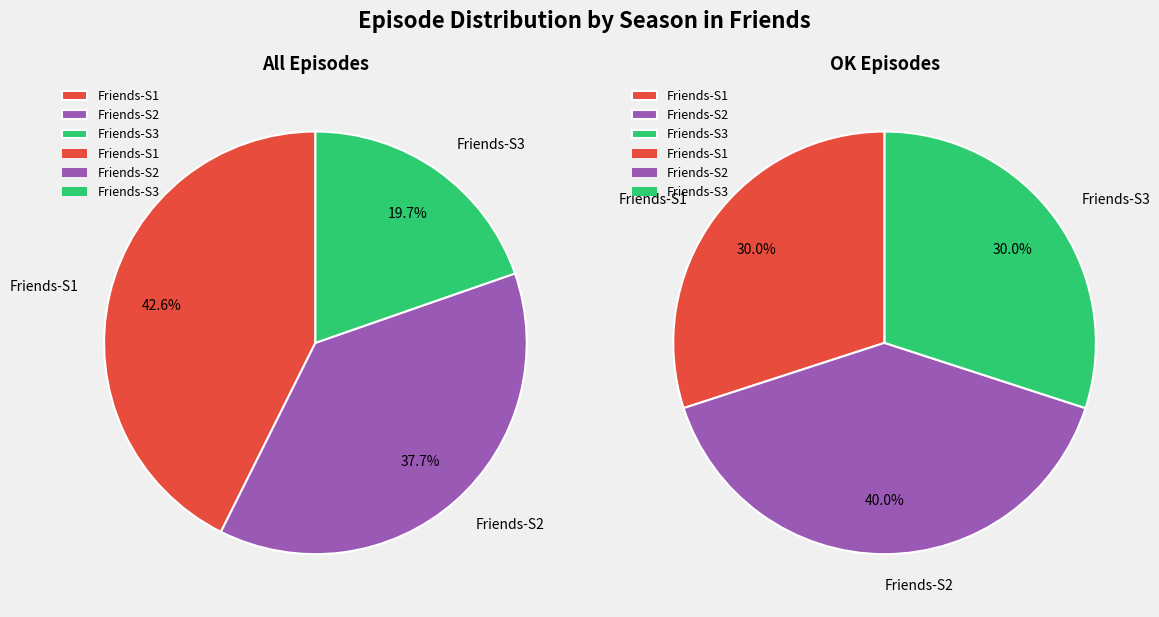

The Friends-S3 slice represents 30% of the pie. True or false?

True